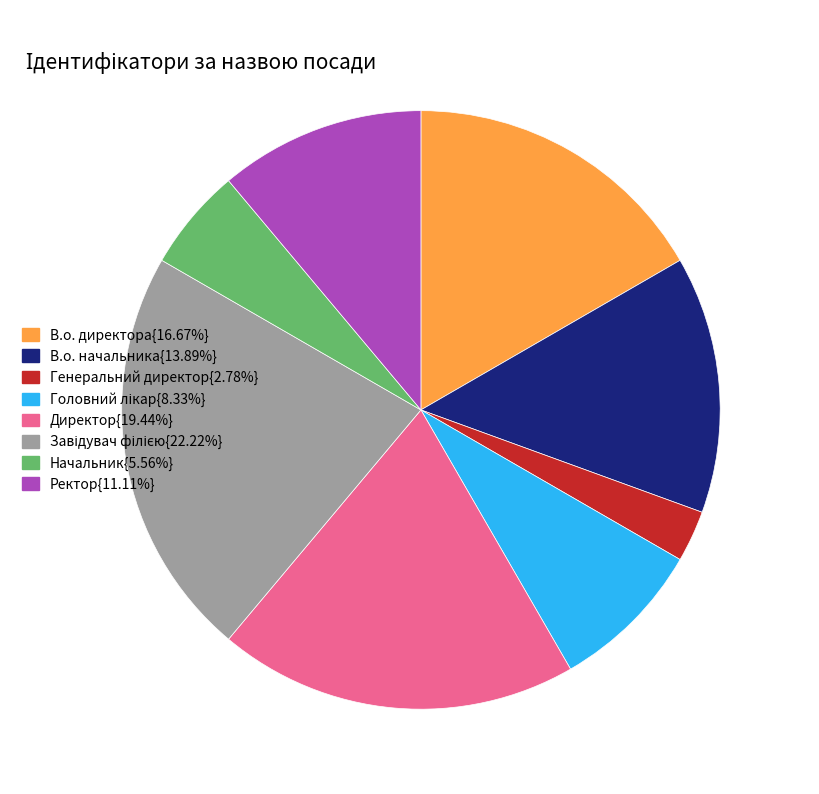

Combined, do В.о. директора{16.67%} and В.о. начальника{13.89%} account for over 50%?

No